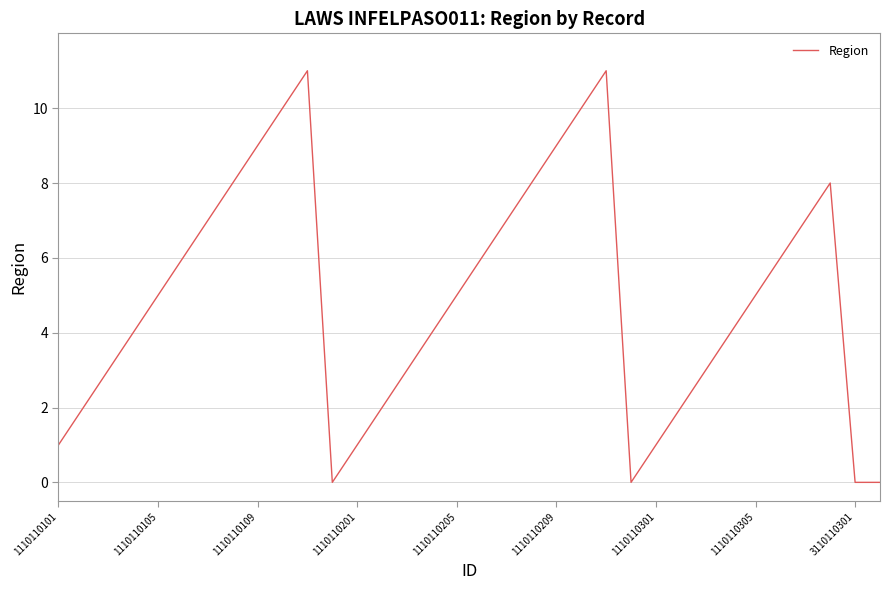

What is the maximum value shown in the chart?

11